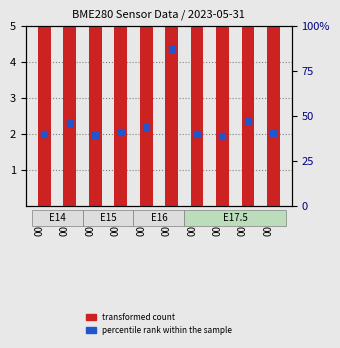

Reading left to right, list all the values displayed in this chart.

transformed count: 5.0	5.0	5.0	5.0	5.0	5.0	5.0	5.0	5.0	5.0
percentile rank within the sample: 39.8	46.3	39.3	40.9	44.1	87.1	39.9	38.9	47.1	40.5